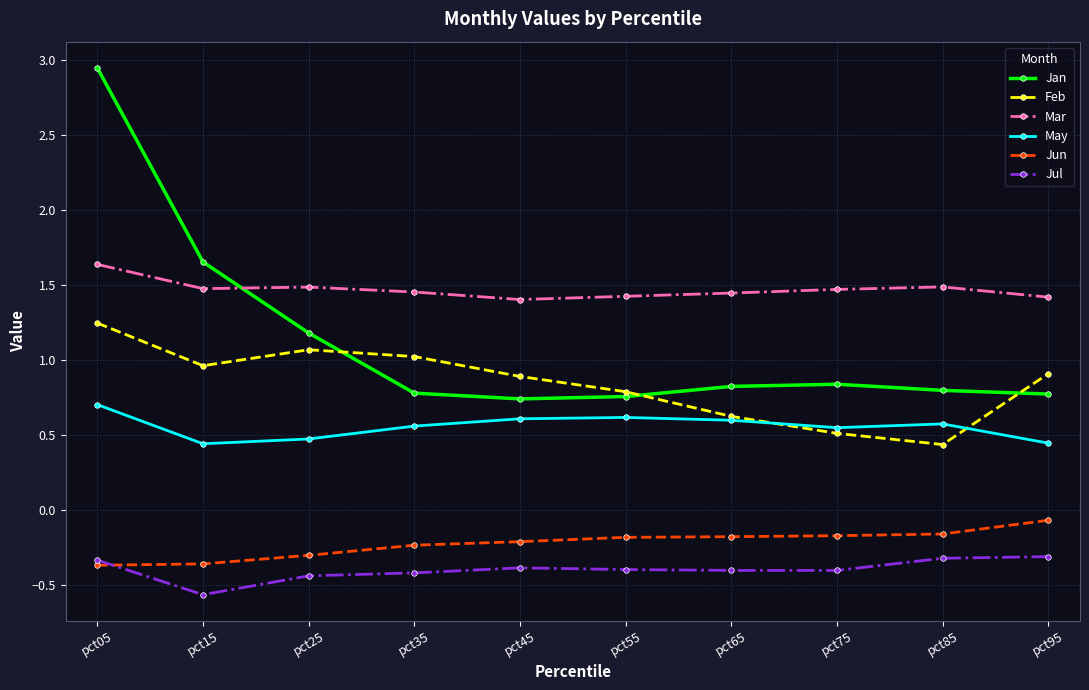

Which label corresponds to the largest value in the chart?

pct05